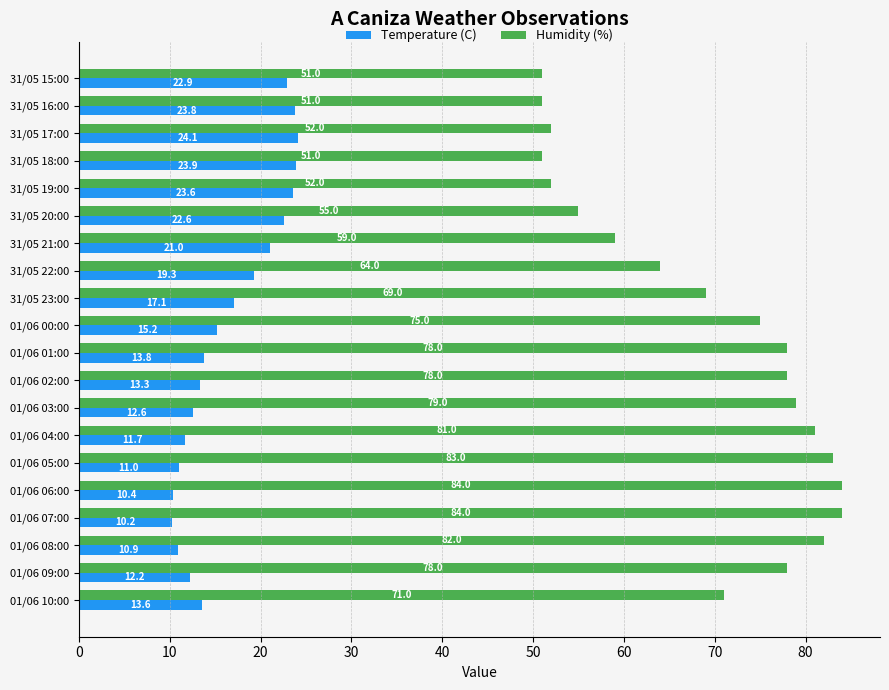

What is the lowest value of the Temperature (C) series?

10.2